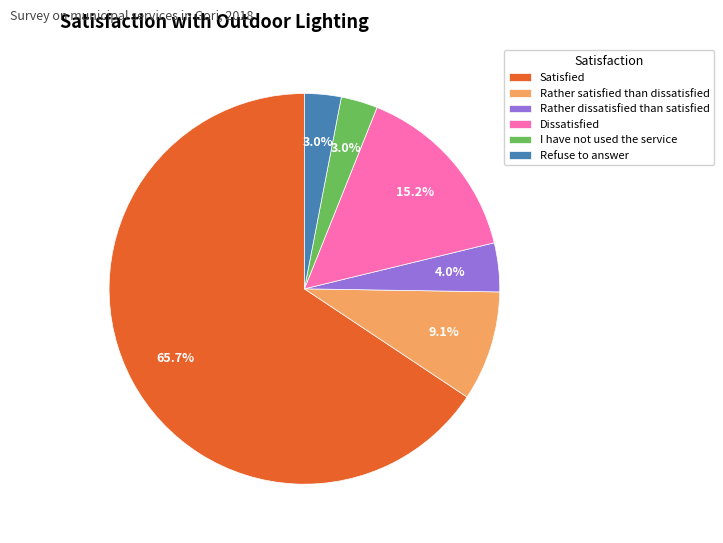

What percentage is NOT represented by I have not used the service?

97.0%